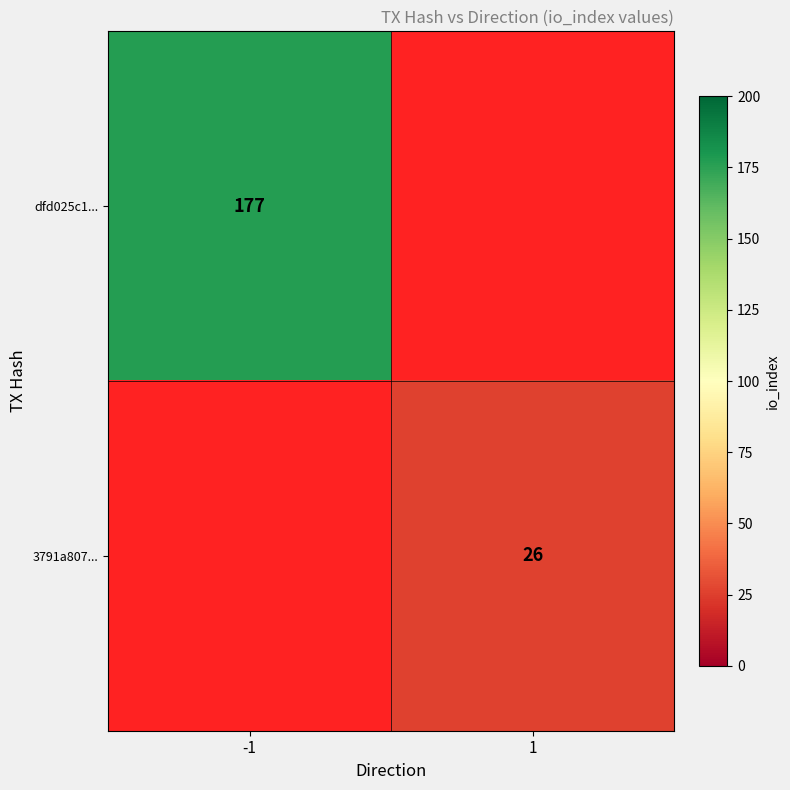

The dfd025c1... series shows 299 at -1. True or false?

False